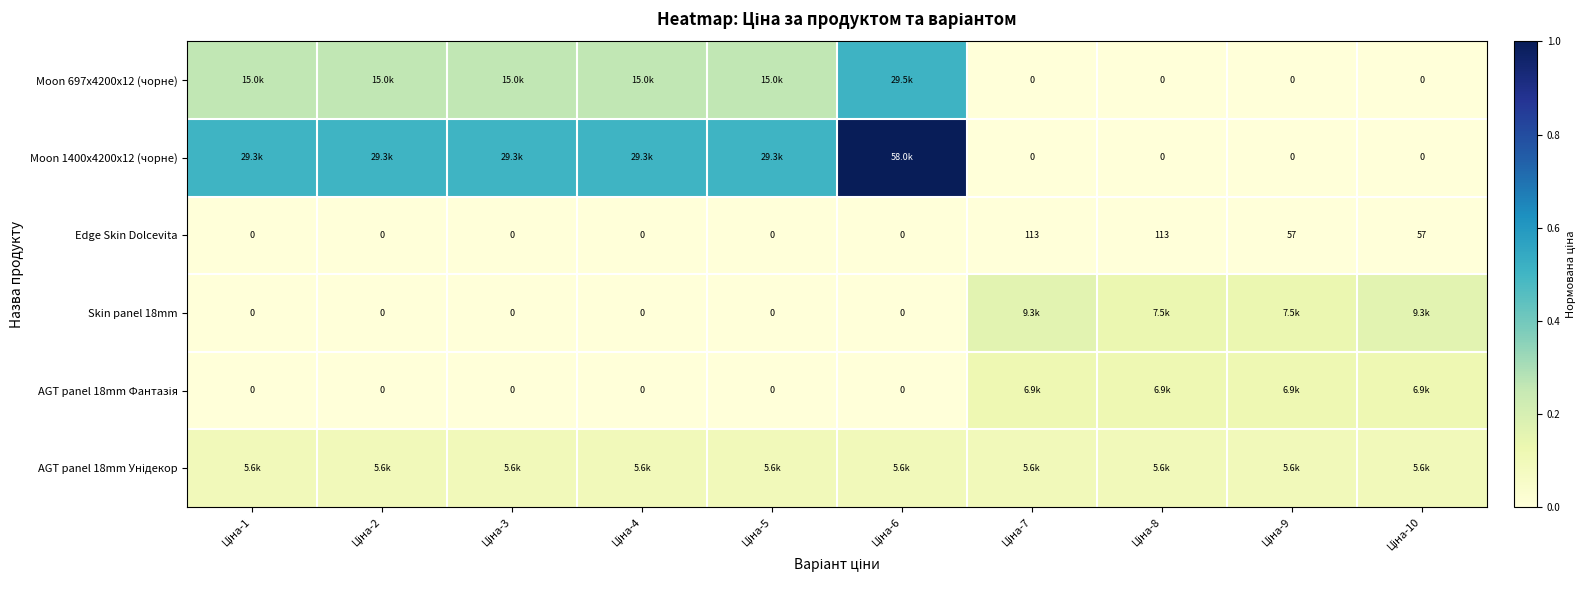

At Ціна-10, list the series in order from smallest to largest.

Moon 697x4200x12 (чорне), Moon 1400x4200x12 (чорне), Edge Skin Dolcevita, AGT panel 18mm Унідекор, AGT panel 18mm Фантазія, Skin panel 18mm